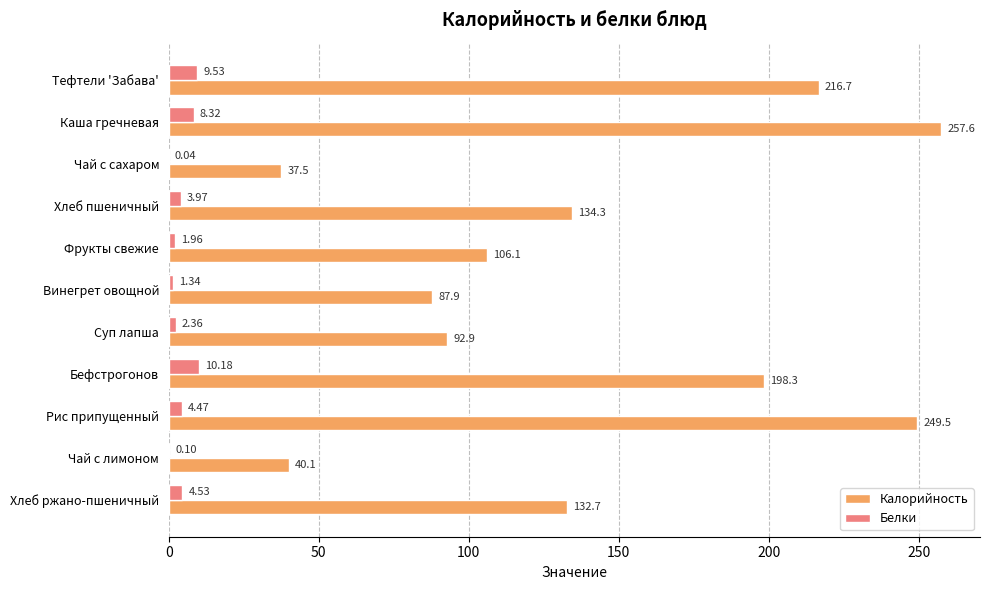

Which series changed the most between Тефтели 'Забава' and Бефстрогонов?

Калорийность